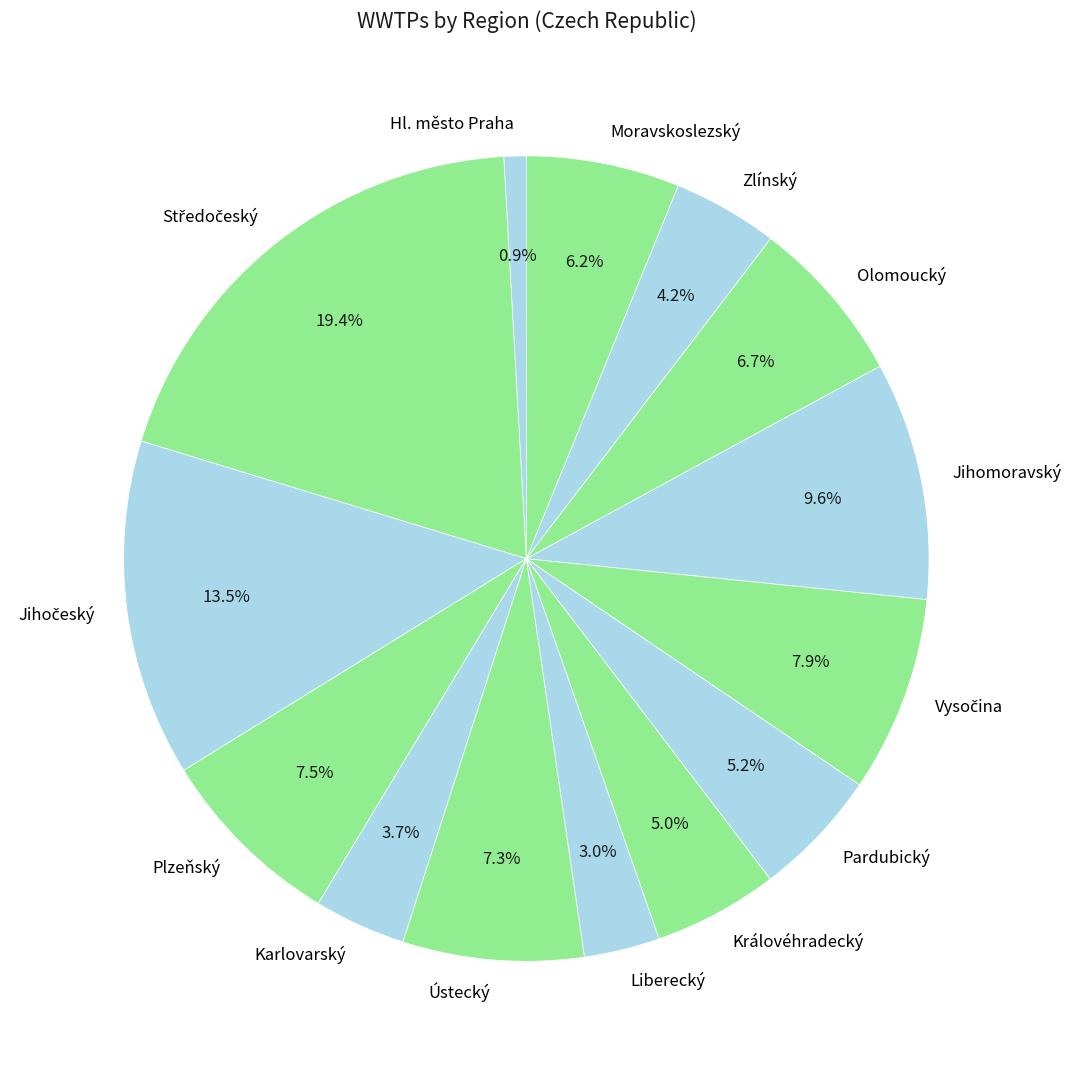

What is the ratio of the value at Olomoucký to the value at Zlínský?

1.6